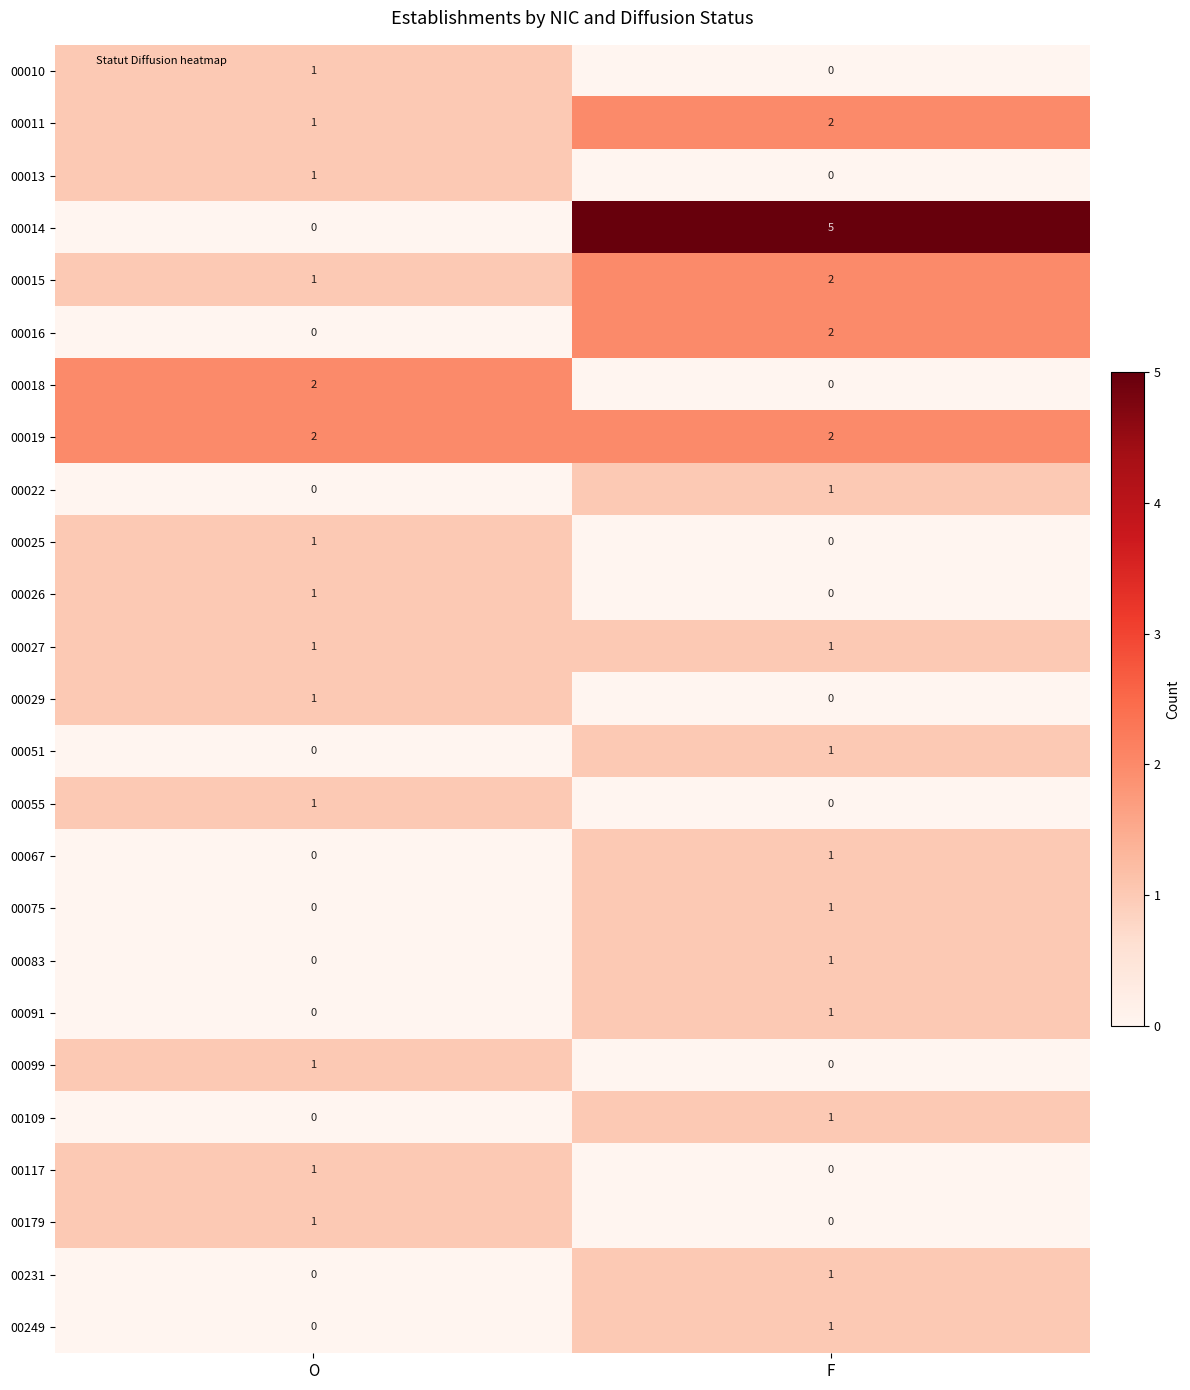

Is it true that 00016 equals 2 at F?

True